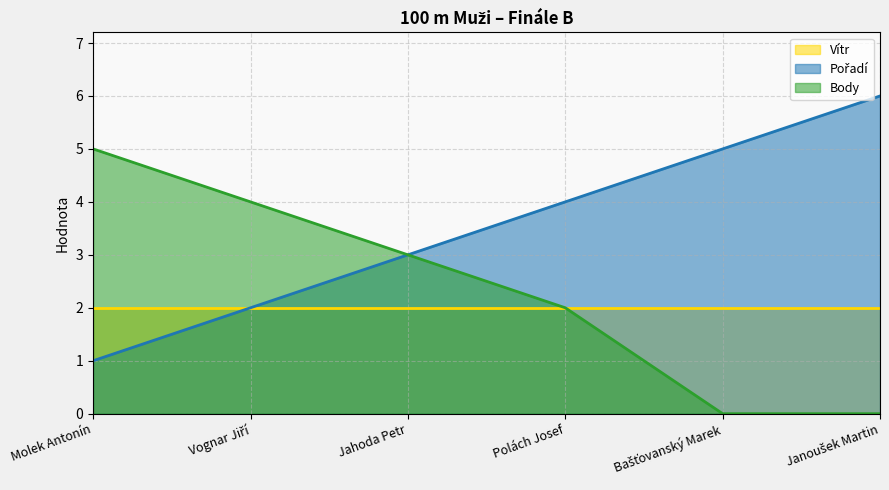

What is the sum of all Body values?

14